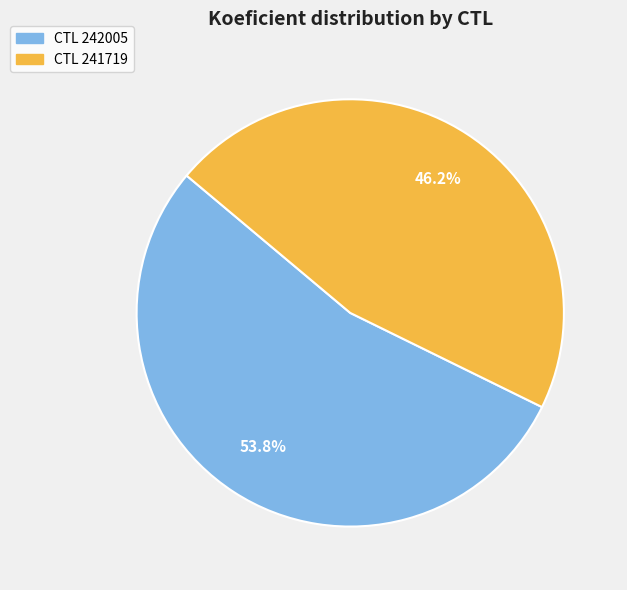

Rank the categories by value from lowest to highest.

CTL 241719, CTL 242005